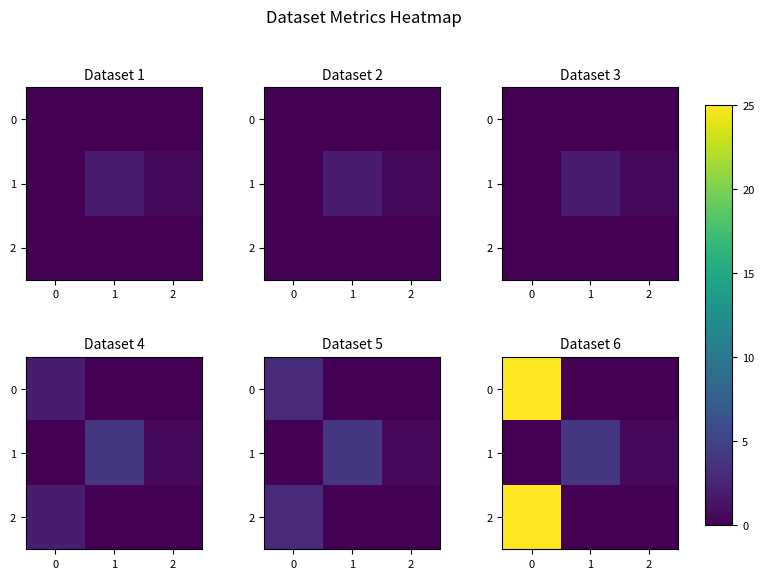

What is the average value of the 1 series?

1.5